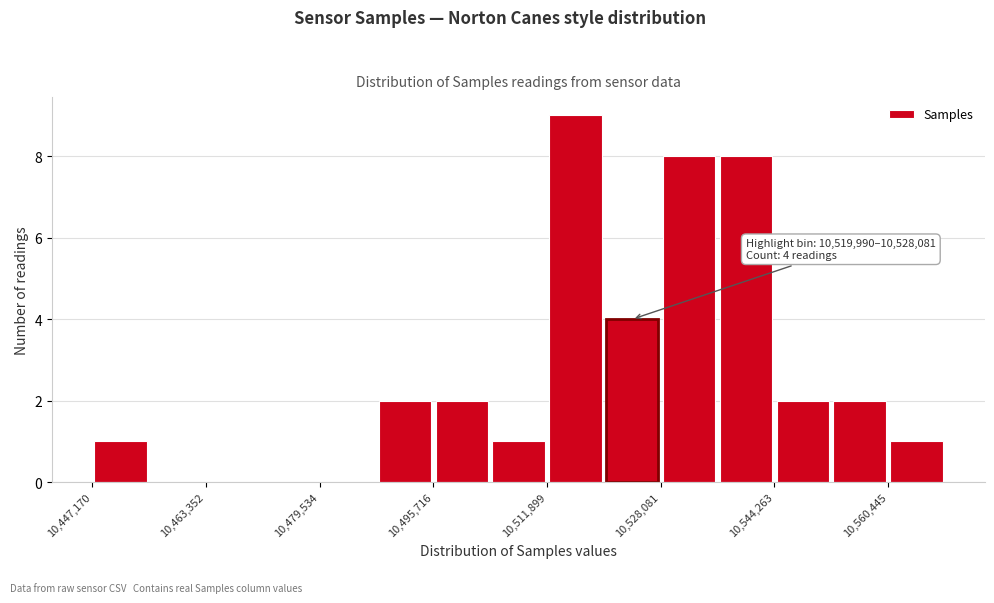

Which range on the x-axis has the tallest bar?

10512000 to 10520000